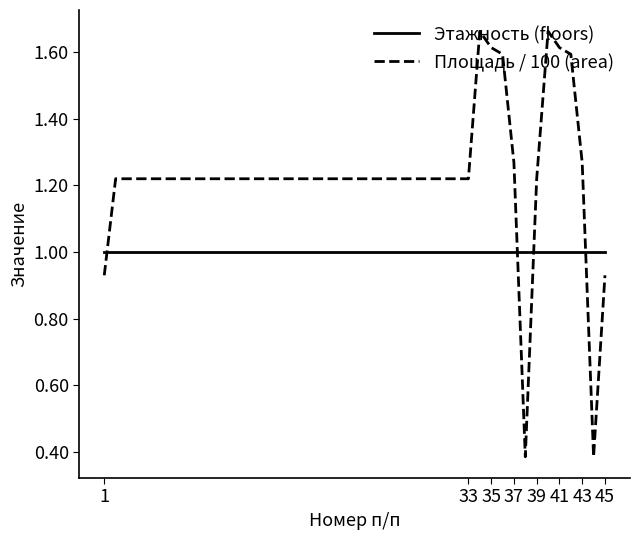

What is the minimum value for Этажность (floors)?

1.0